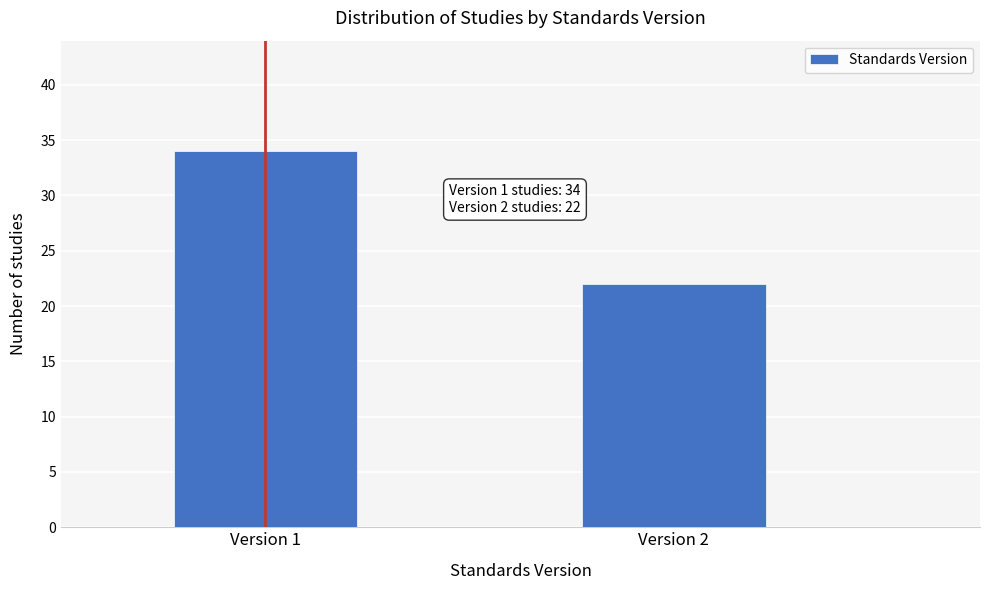

Reading right to left, what are all the values shown in this chart?

22	34